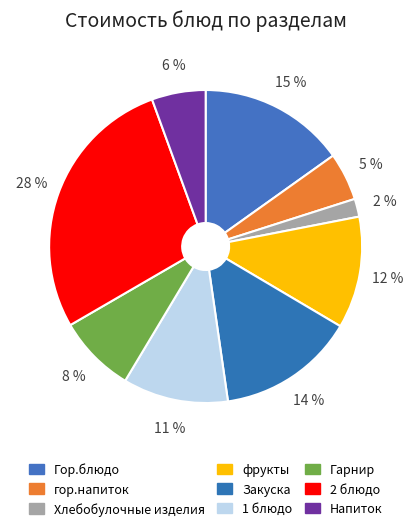

What is the smallest slice in the pie chart?

Хлебобулочные изделия